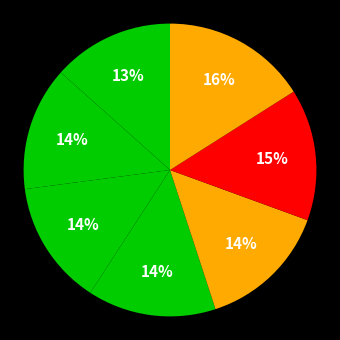

To the nearest percent, what is the average slice percentage?

14%